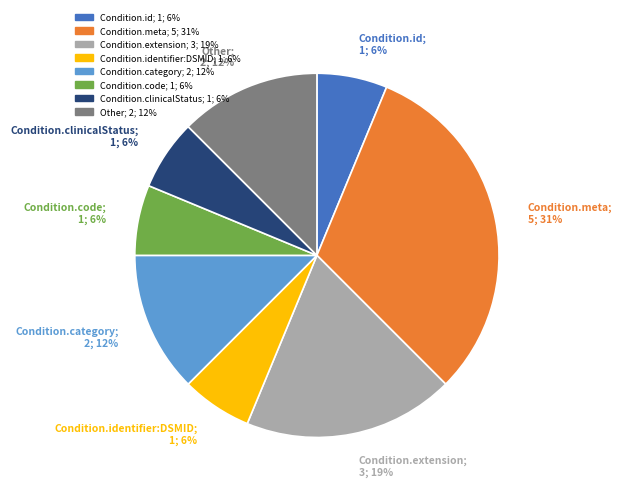

True or false: Condition.code; 1; 6% accounts for 6% of the total.

True